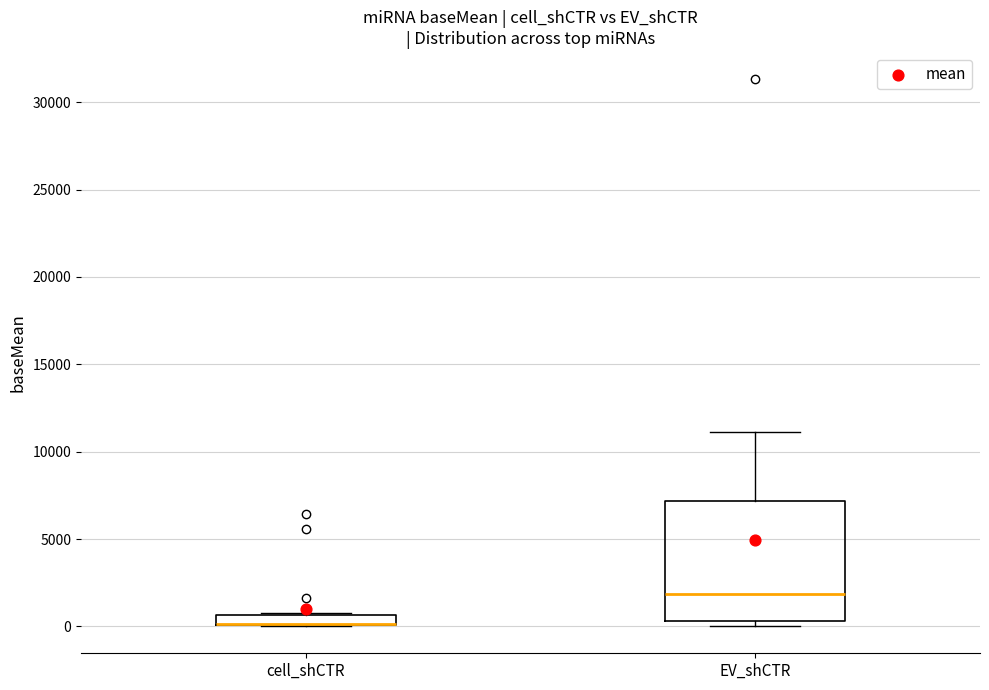

Comparing the boxes themselves (not the whiskers), which one is the tallest?

EV_shCTR